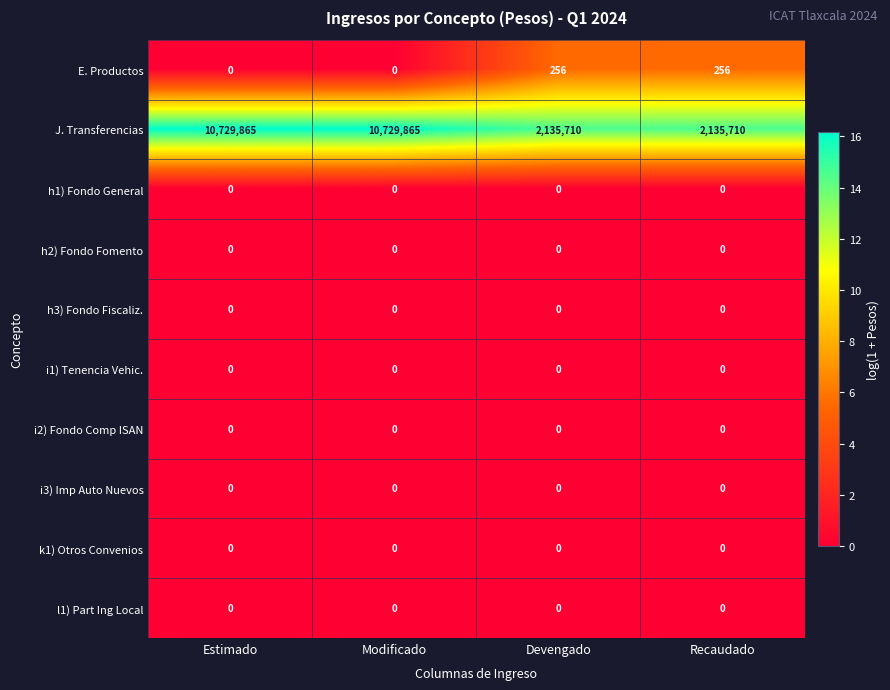

What is the total value across all series at Estimado?

10729865